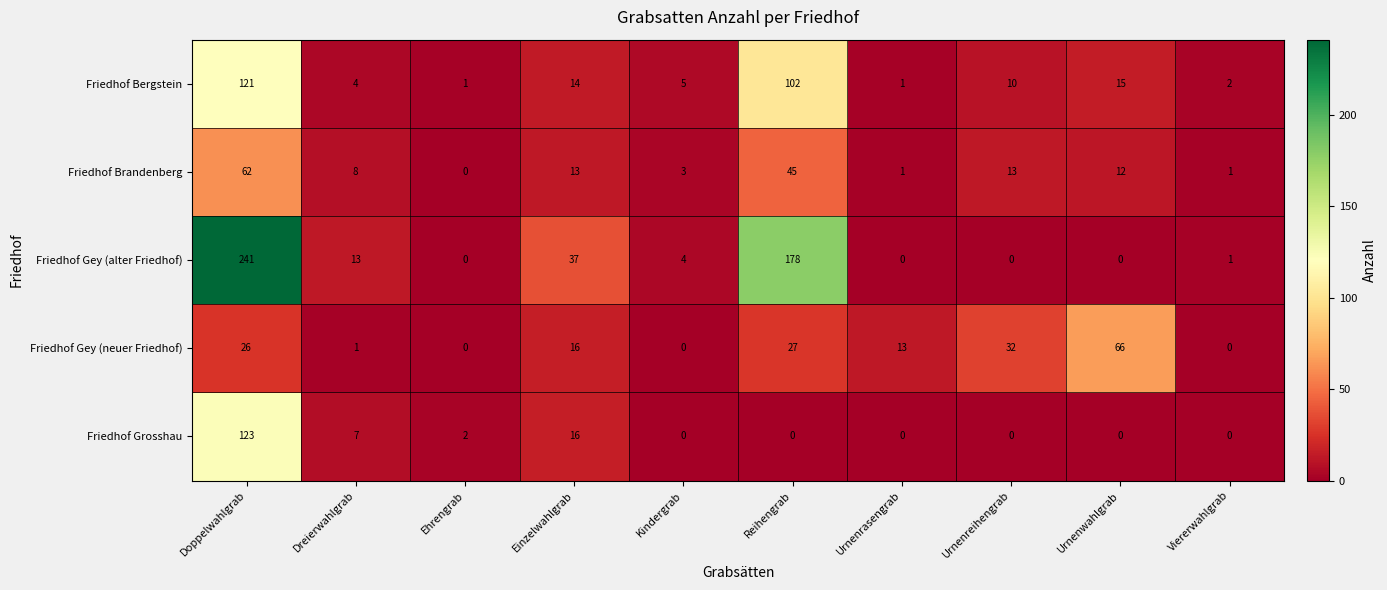

What is the difference between the highest and lowest values at Ehrengrab?

2